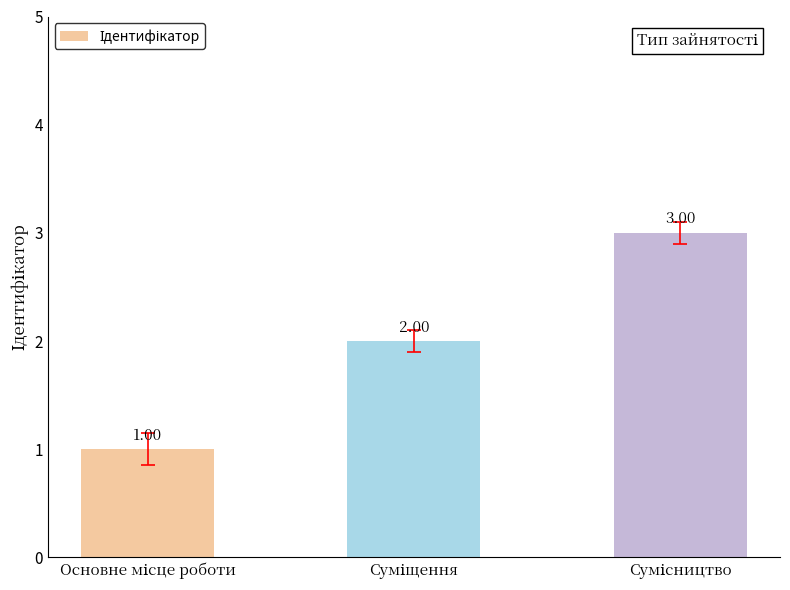

What is the minimum value shown in the chart?

1